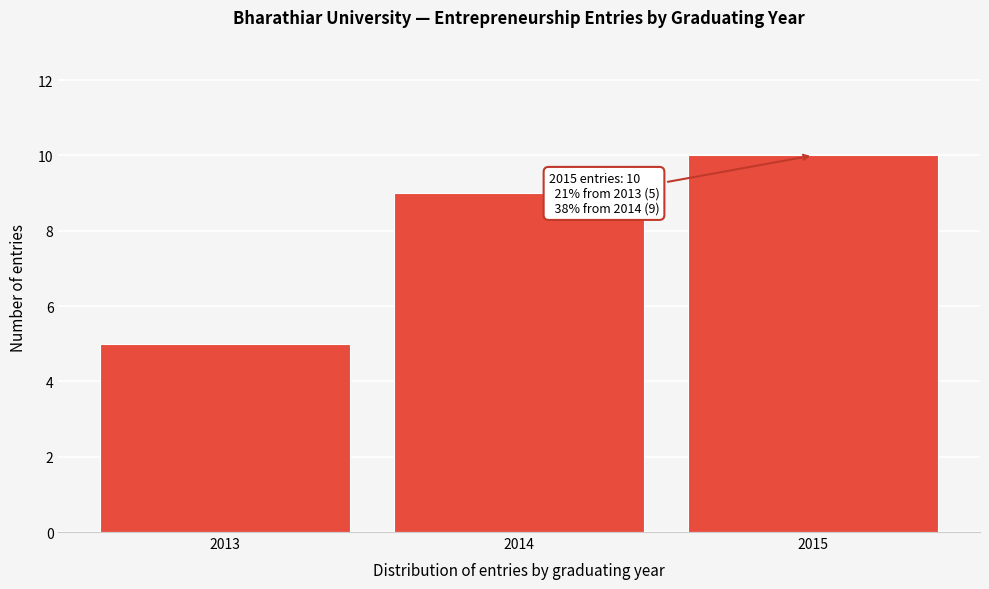

Reading left to right, list all the values displayed in this chart.

2013=5	2014=9	2015=10